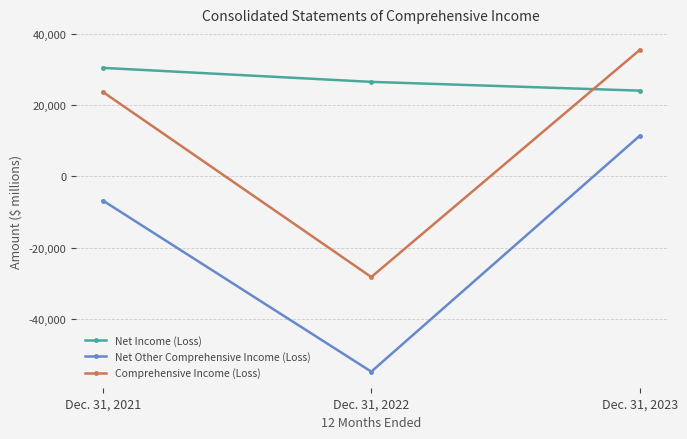

List the labels in order of Net Other Comprehensive Income (Loss) value, smallest first.

Dec. 31, 2022, Dec. 31, 2021, Dec. 31, 2023